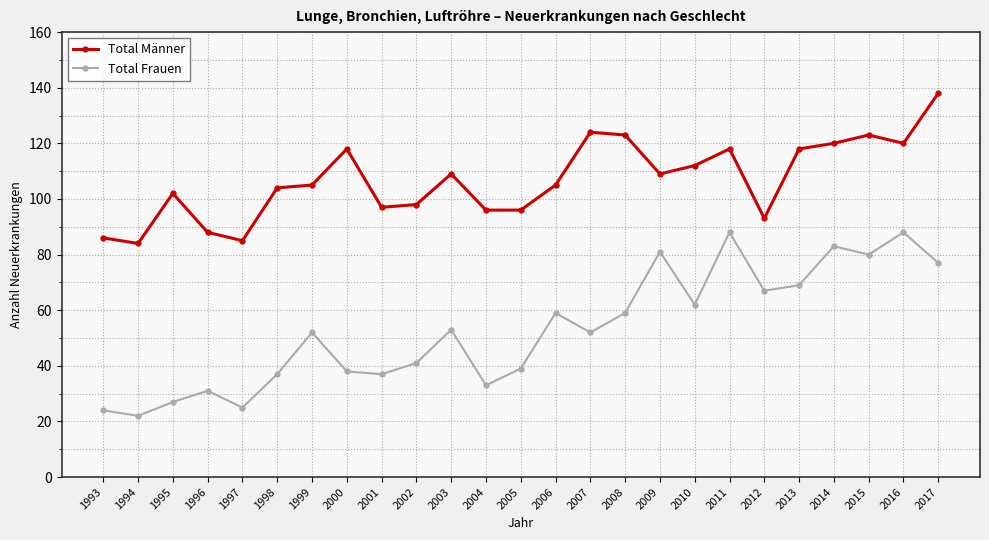

What is the value of the Total Männer point at the 22nd from the left?

120